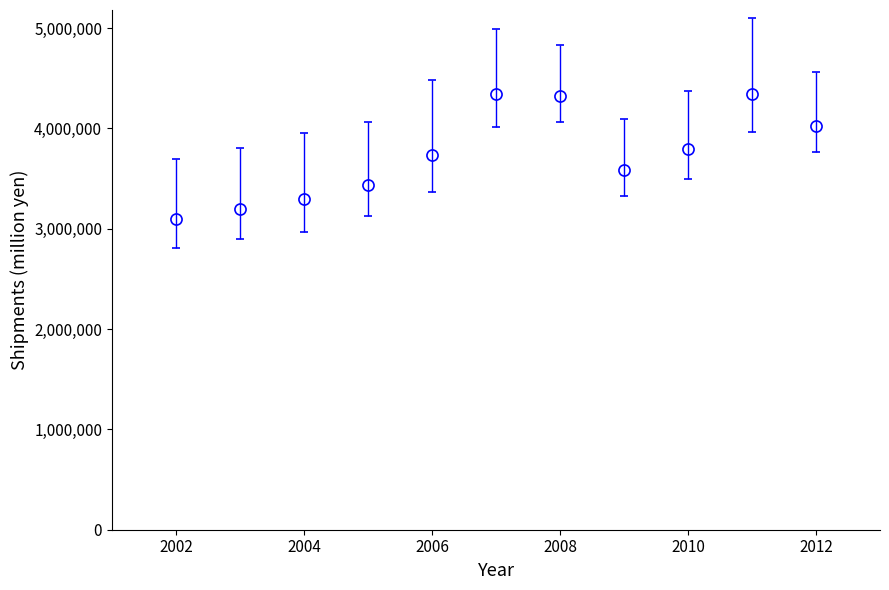

What is the difference between the maximum and minimum values?

1243388